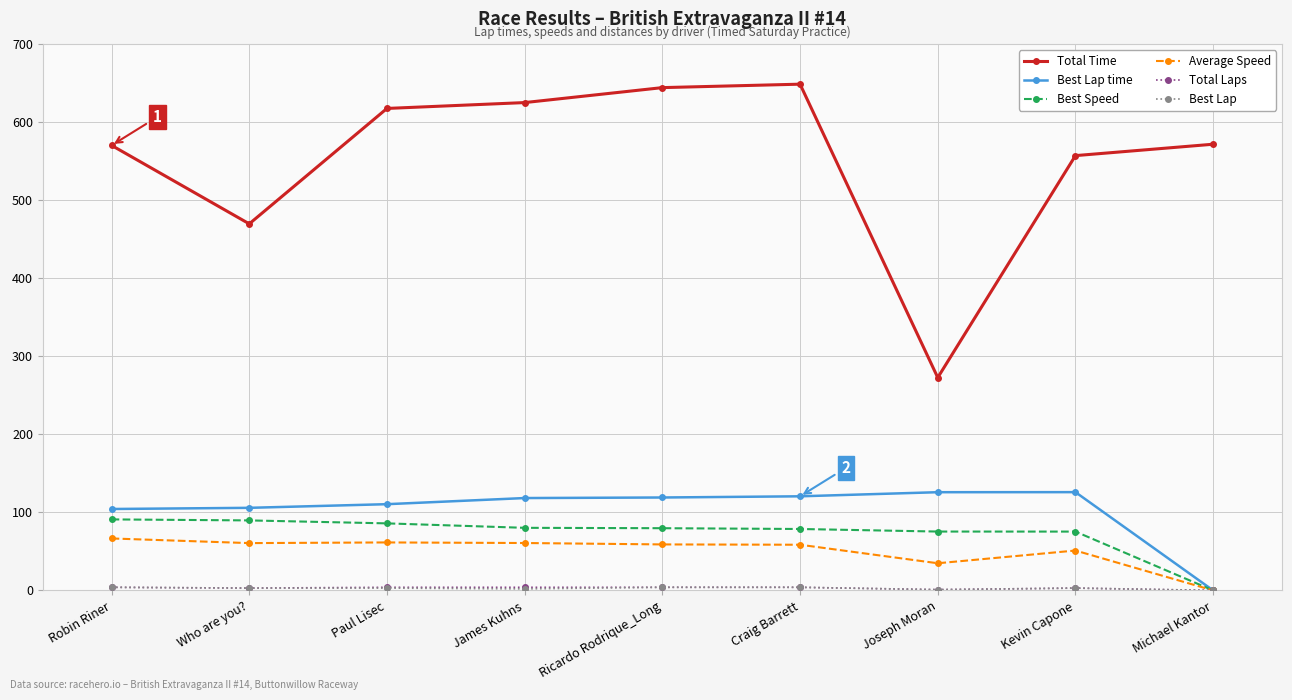

Between Robin Riner and Ricardo Rodrique_Long, which series saw the biggest shift?

Total Time